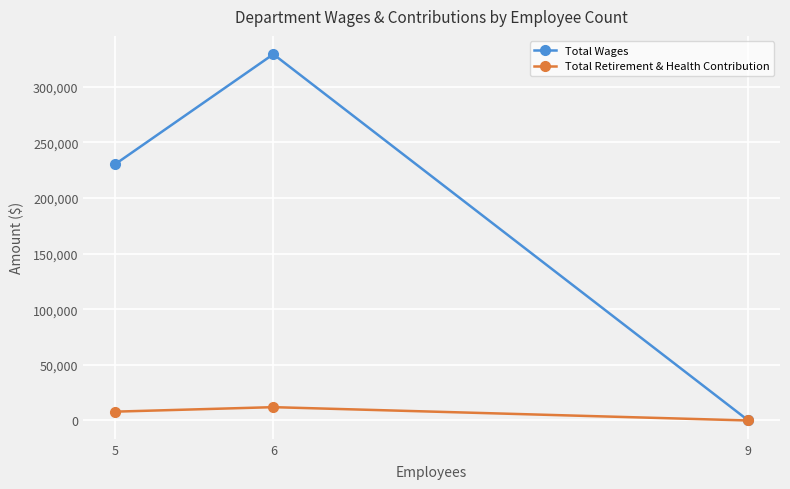

What are all the series names shown in the legend?

Total Wages, Total Retirement & Health Contribution